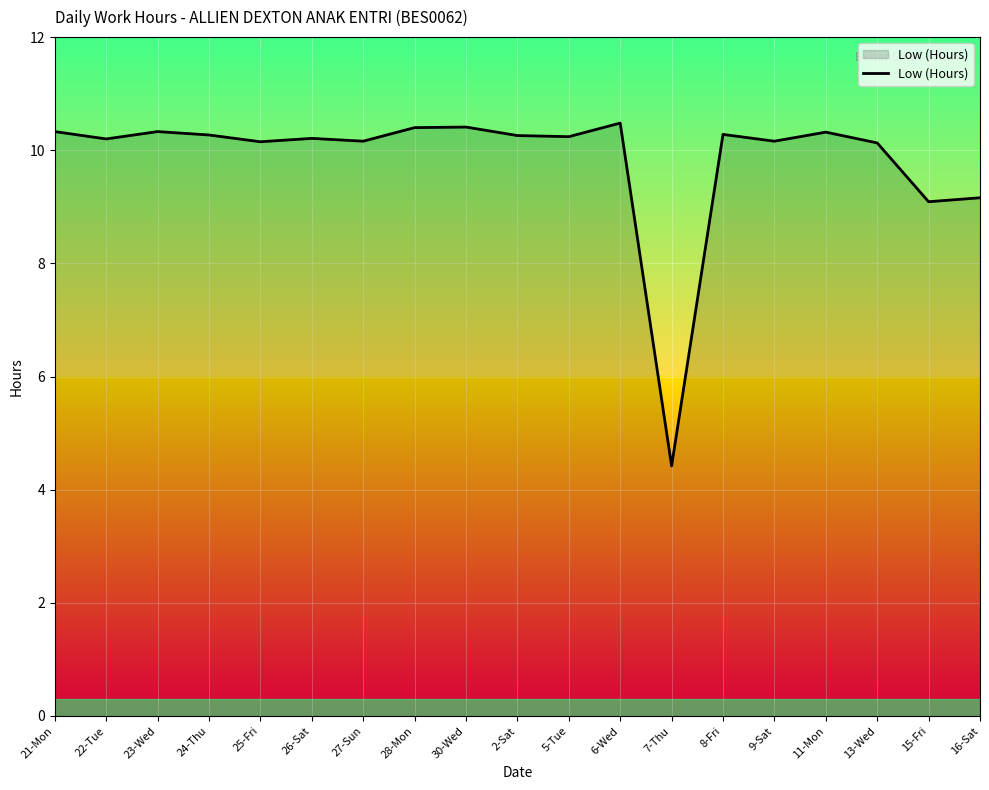

What is the minimum value shown in the chart?

4.4